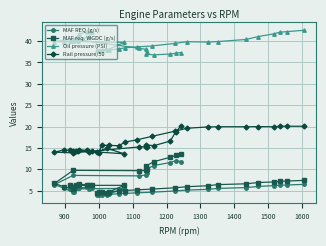

Reading left to right, transcribe all the data shown in this chart.

MAF REQ (g/s): 6.5	6.4	6.3	6.2	6.0	5.7	5.5	5.3	5.2	5.0	4.7	4.5	4.4	4.3	4.2	4.1	4.0	4.0	4.1	5.6	5.4	5.6	5.5	5.6	5.8	5.6	5.6	4.6	4.6	5.7	6.4	8.6	8.5	8.7	9.3	10.0	10.9	11.6	12.0	11.8
MAF req. WGDC (g/s): 7.4	7.3	7.2	7.1	6.9	6.6	6.4	6.2	6.0	5.7	5.4	5.2	5.0	4.9	4.8	4.7	4.6	4.5	4.6	6.3	6.3	6.2	6.2	6.2	6.5	6.5	6.4	5.6	5.4	6.0	6.7	9.8	9.7	9.8	10.1	10.8	11.8	12.8	13.3	13.5
Oil pressure (PSI): 42.5	42.2	42.0	41.7	41.0	40.4	39.9	39.8	39.8	39.5	38.8	38.6	38.4	38.1	37.9	37.9	37.8	37.8	37.9	39.7	39.9	40.1	41.0	42.0	42.1	41.6	40.8	40.2	39.9	39.8	39.9	40.5	38.3	38.0	37.4	36.9	36.8	37.0	37.1	37.3
Rail pressure/50: 20.1	20.1	20.1	20.0	20.0	20.0	20.0	19.9	19.6	18.9	17.7	16.9	16.4	15.5	15.6	15.6	13.9	14.0	14.9	13.6	14.5	14.2	14.1	14.3	14.4	14.6	14.4	14.2	14.4	14.6	14.0	13.9	15.2	15.3	15.3	15.7	15.5	16.6	18.7	20.0